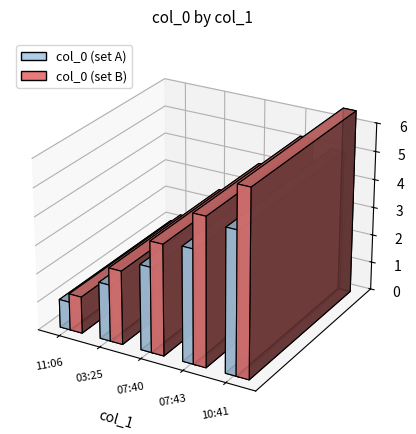

What is the change in value from 2018-01-09_03:25 to 2018-01-09_07:43?

+2